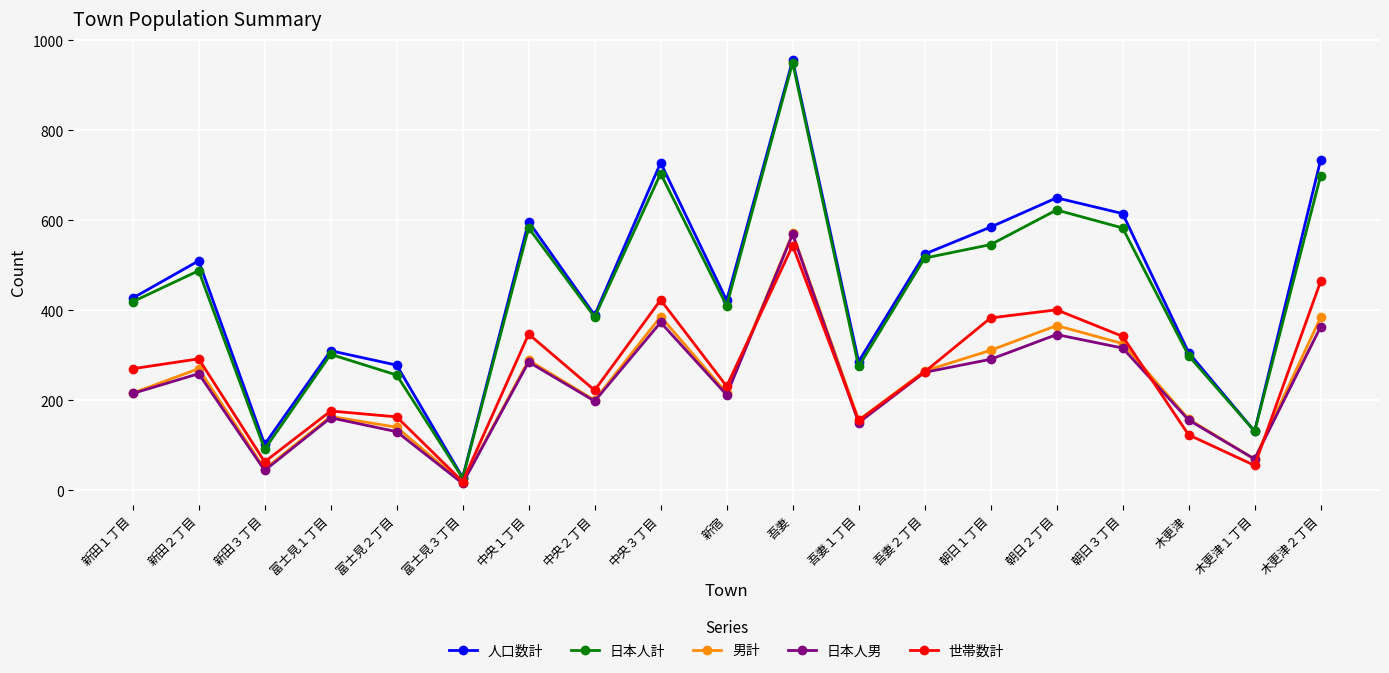

What is the difference between the second highest and second lowest values in the 世帯数計 series?

409